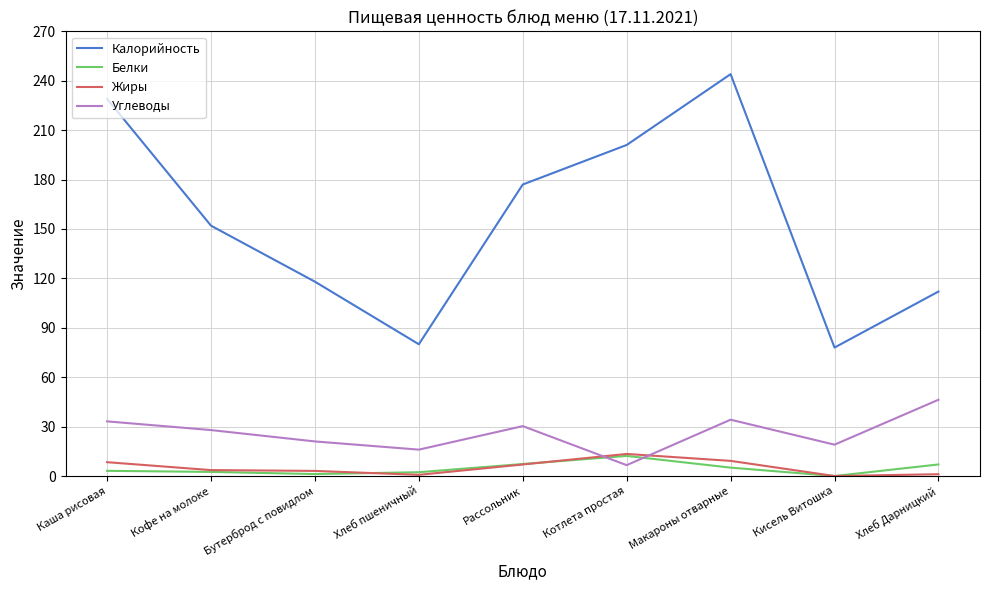

What is the average value of the Калорийность series?

154.6